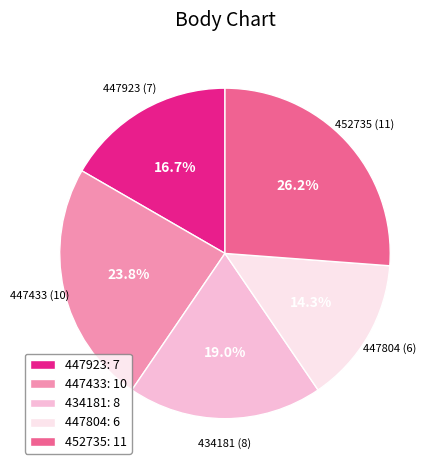

What is the ratio of the value at 447433 to the value at 447923?

1.4